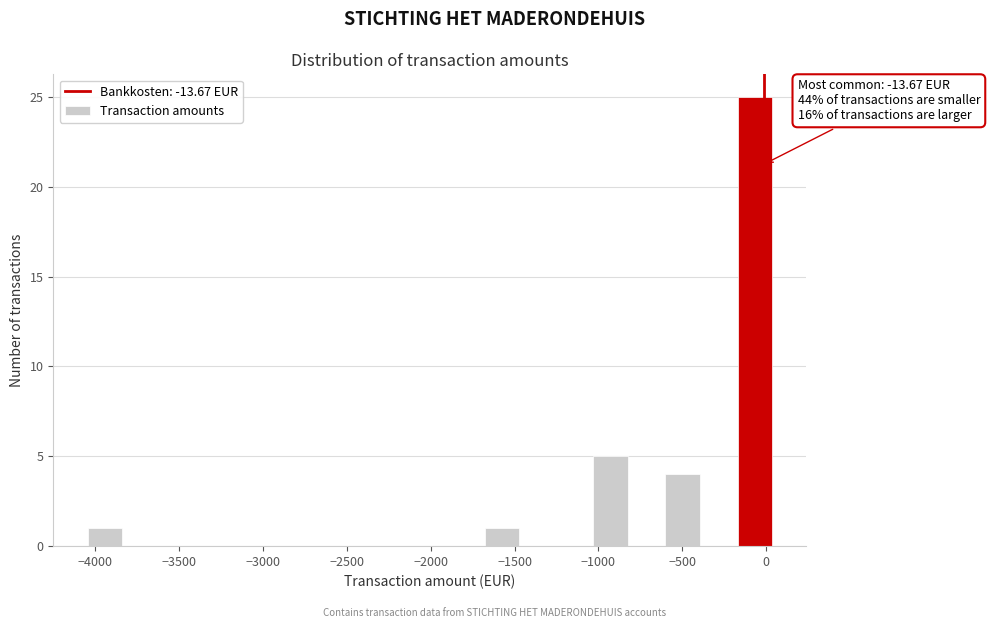

Over which range of the x-axis is the bar tallest?

-200 to 50